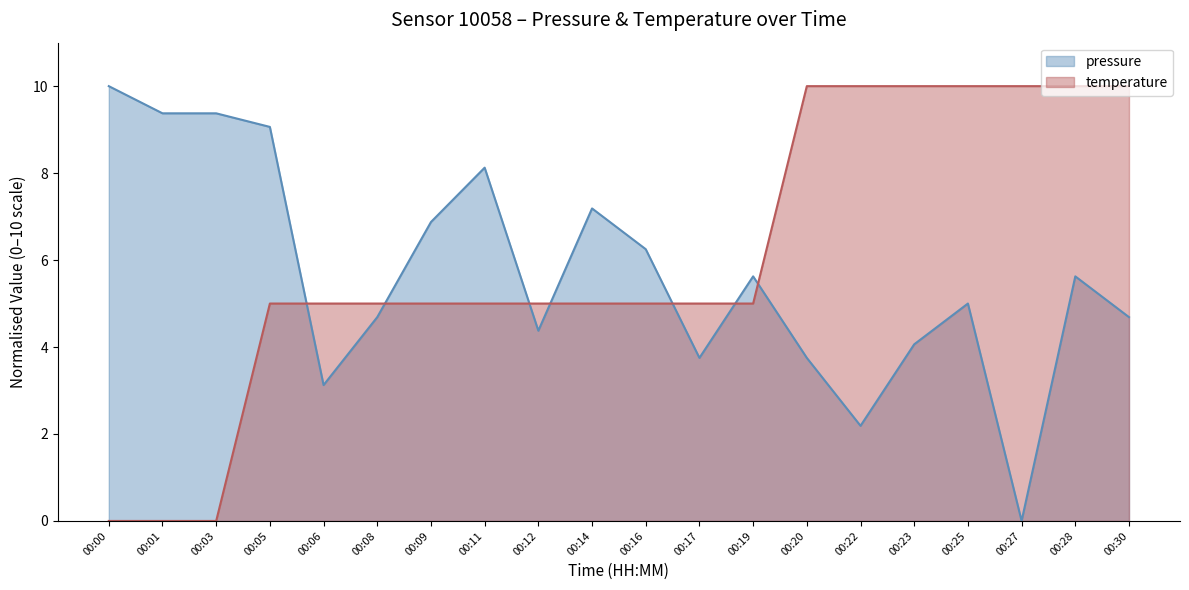

Which has a higher value, 00:01 or 00:06?

00:01